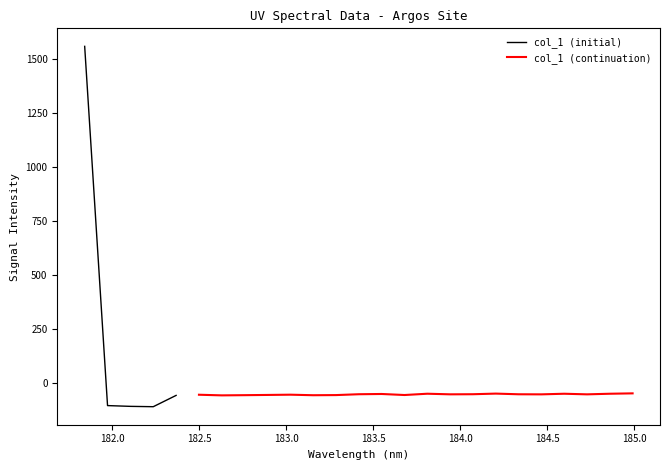

Rank the categories by value from lowest to highest.

182.2359681898, 182.1045947288, 181.9732053322, 182.3673257152, 182.6299929592, 183.15513622, 182.7613026778, 183.2863821962, 183.6800245112, 182.8925964608, 182.498667305, 183.0238743082, 184.46687888, 184.7290361848, 183.9423730432, 184.3357763242, 183.4176122368, 184.0735234058, 183.5488263418, 184.5979655002, 184.8600909338, 183.811206745, 184.2046578328, 184.9911297472, 181.8418